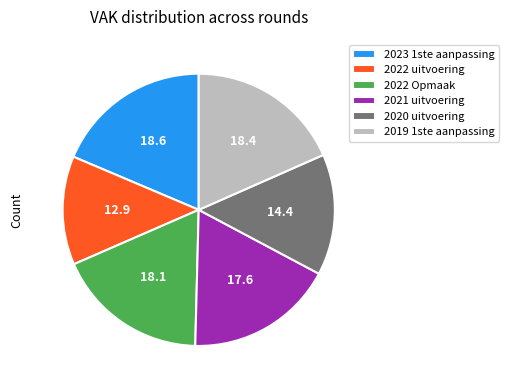

Does any single category account for the majority?

No